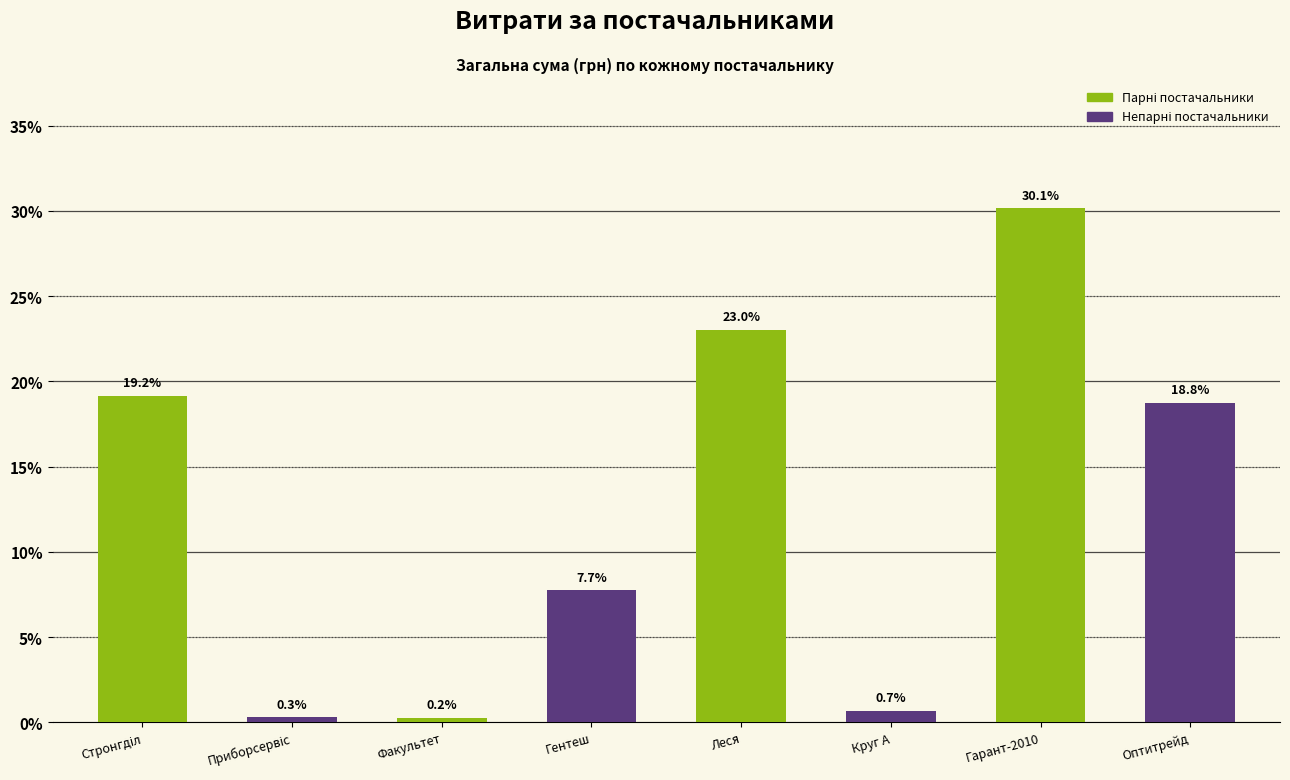

Reading right to left, list all the values displayed in this chart.

18.8	30.1	0.7	23.0	7.7	0.2	0.3	19.2